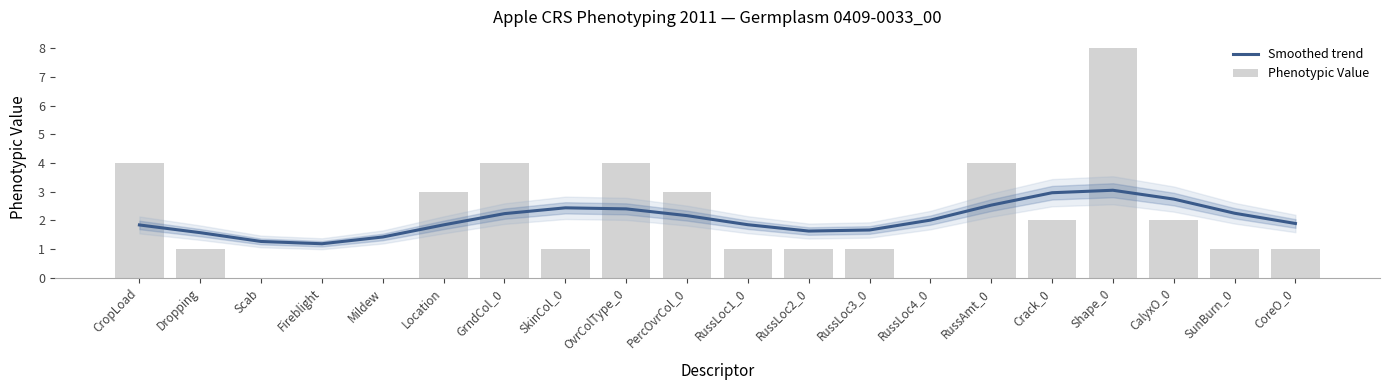

Which has a higher value, SunBurn_0 or Location?

SunBurn_0